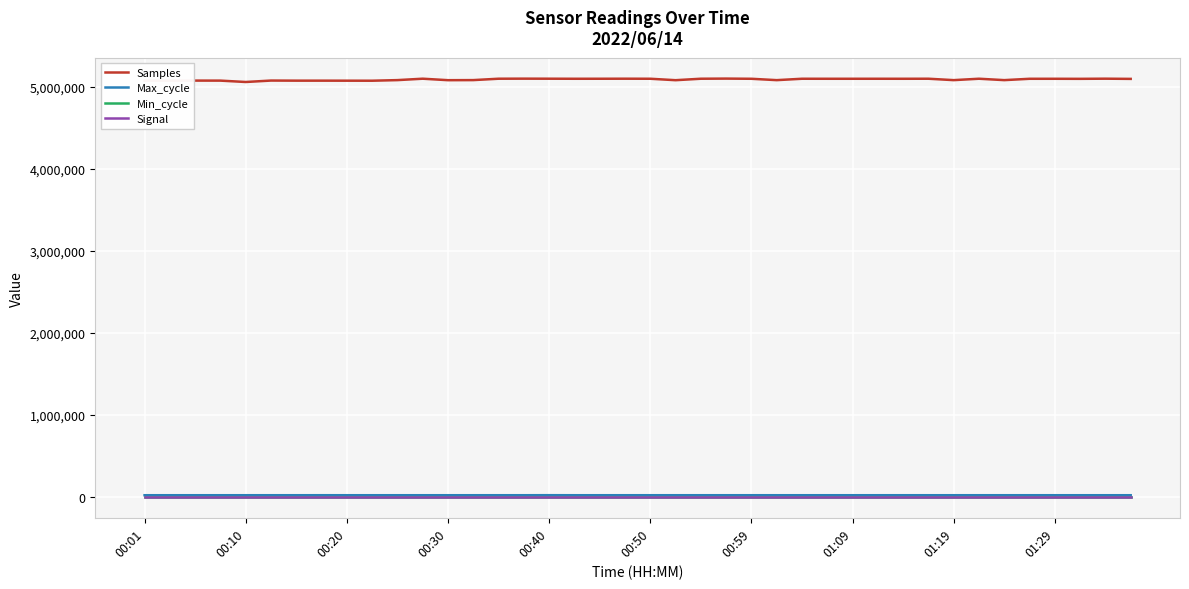

How many lines are shown in the chart?

4